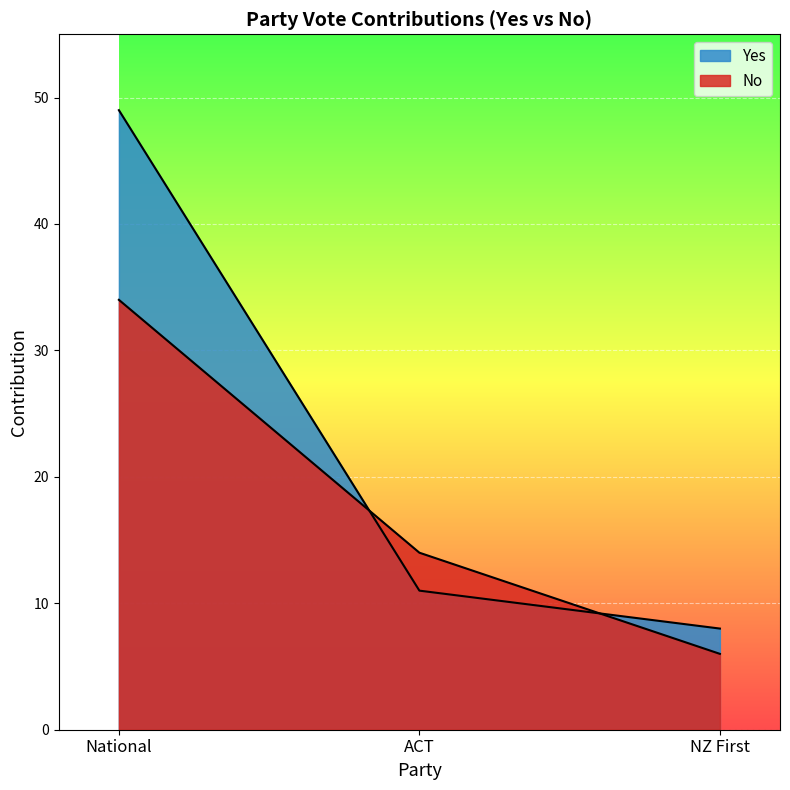

List the labels in order of Yes value, smallest first.

NZ First, ACT, National